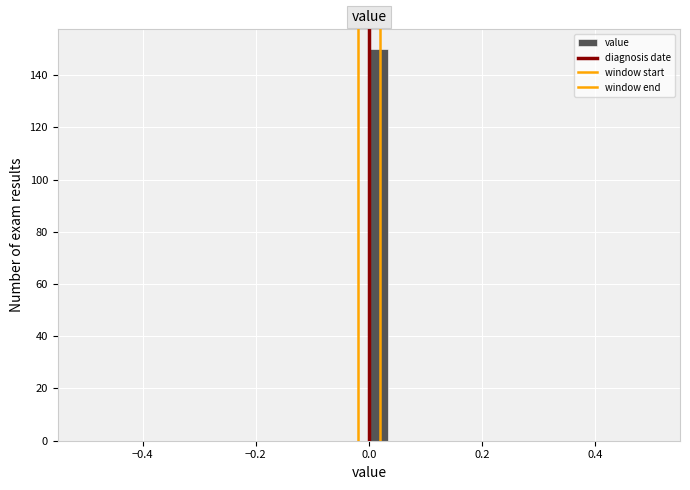

Read against the x-axis, roughly where is the centre of the tallest bar?

0.02